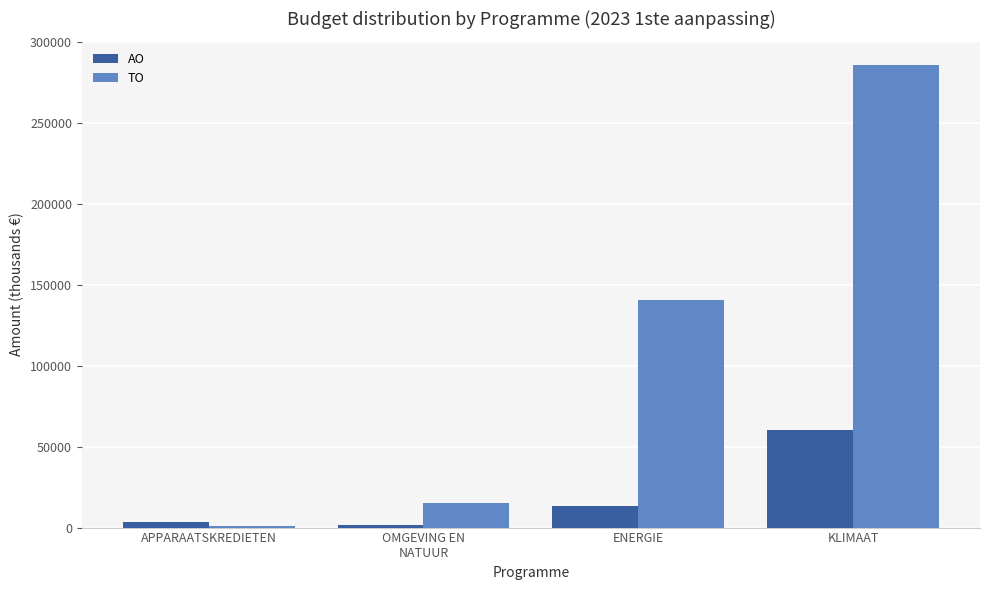

What is the approximate value of AO at ENERGIE?

13619